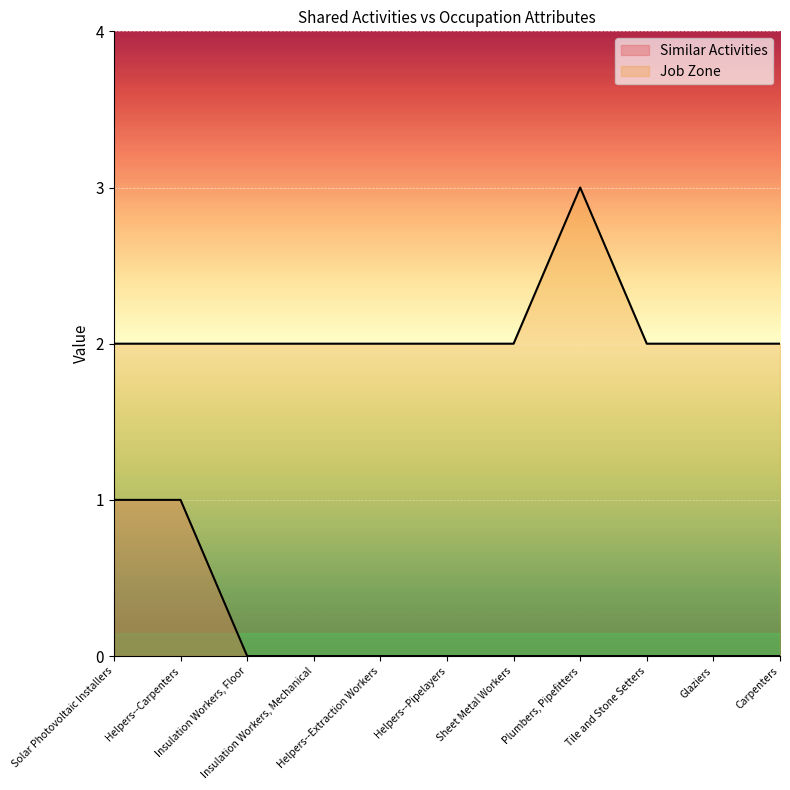

What is the difference between the maximum and minimum values in the Job Zone series?

1